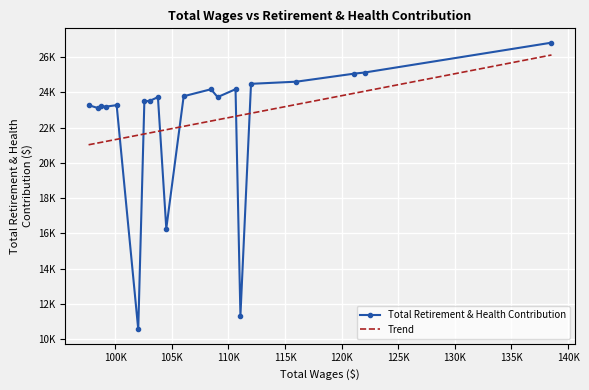

Is it true that the value at 97649 is 11760?

False